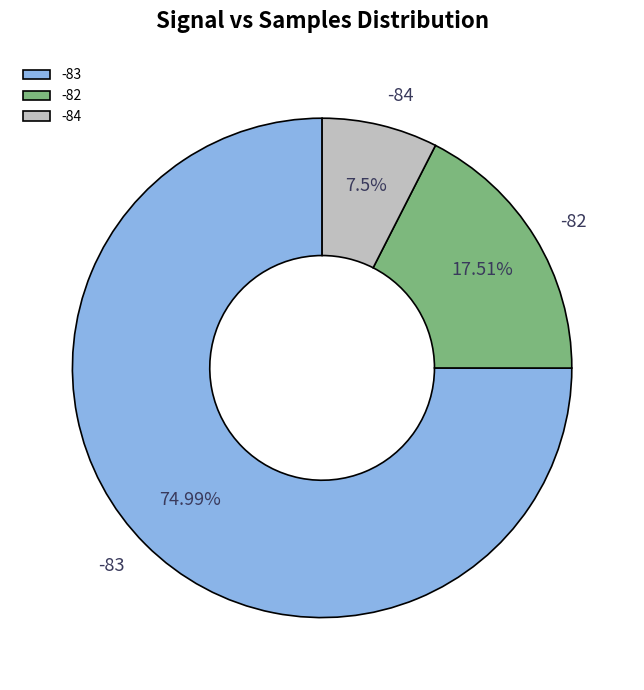

Between -84 and -83, which is larger?

-83